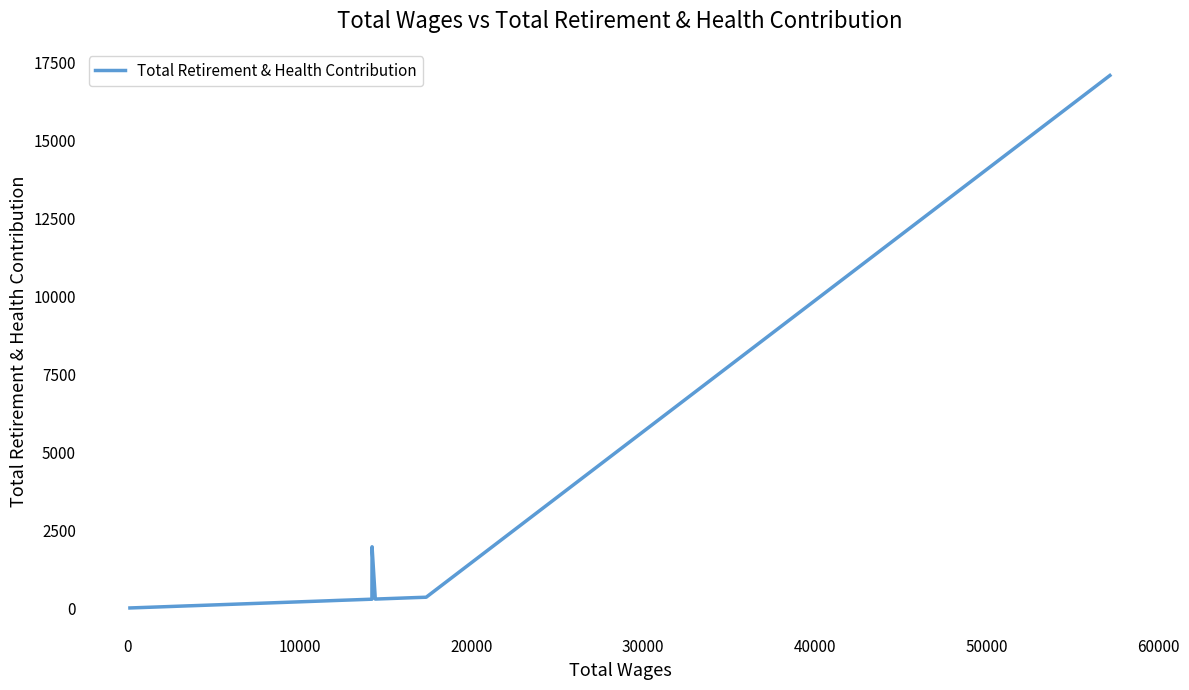

What is the difference between the maximum and minimum values?

17071